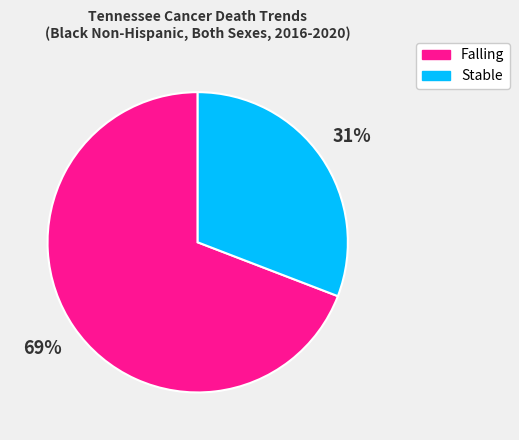

Does any single category account for the majority?

Yes